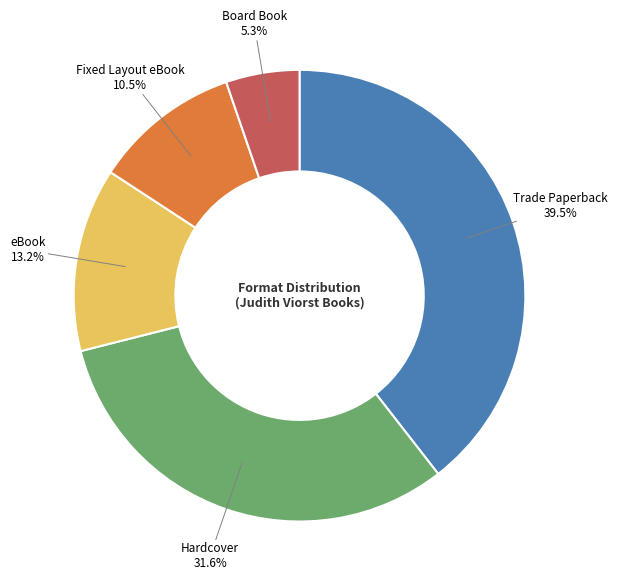

Is there a majority slice in this chart?

No